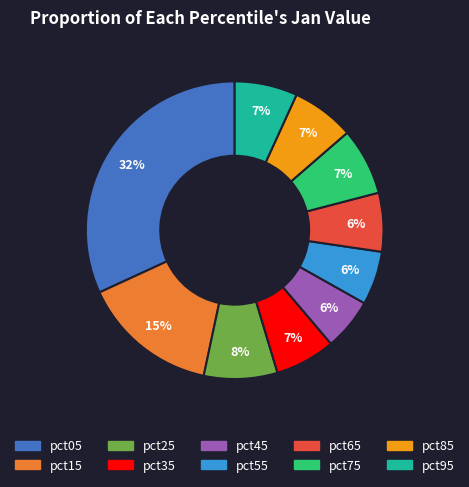

Which slice is the largest?

pct05